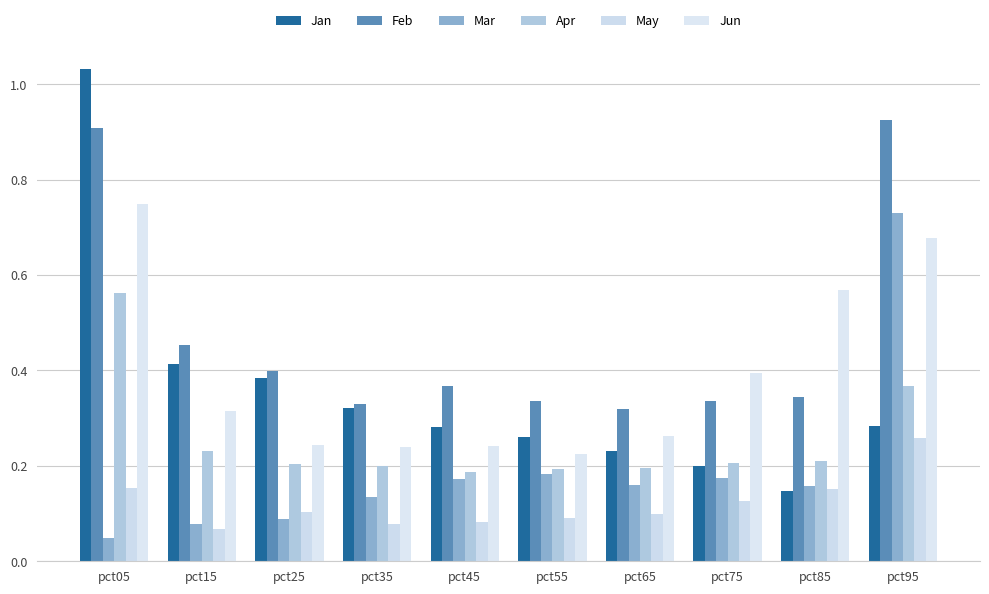

At which label does Jun reach its peak?

pct05